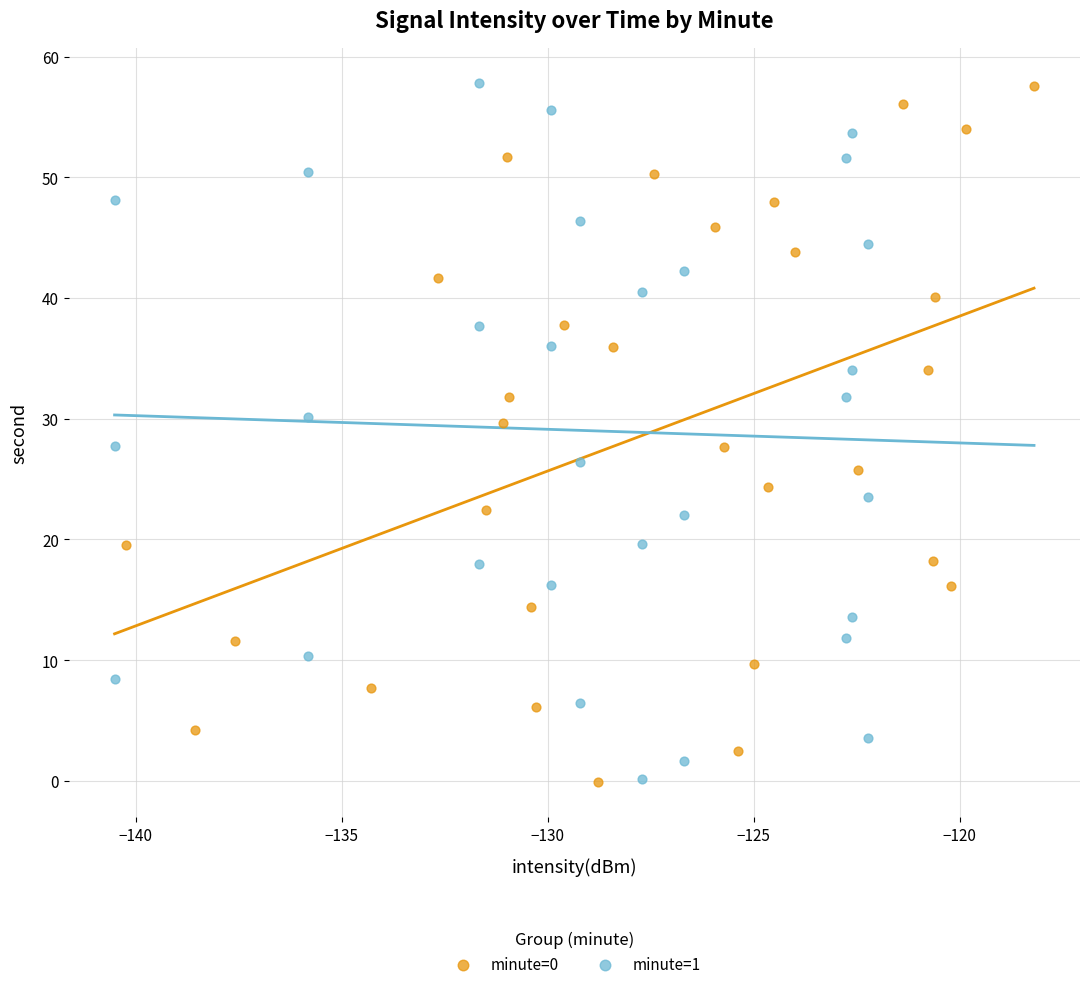

Which series has the widest spread of Y values?

minute=1